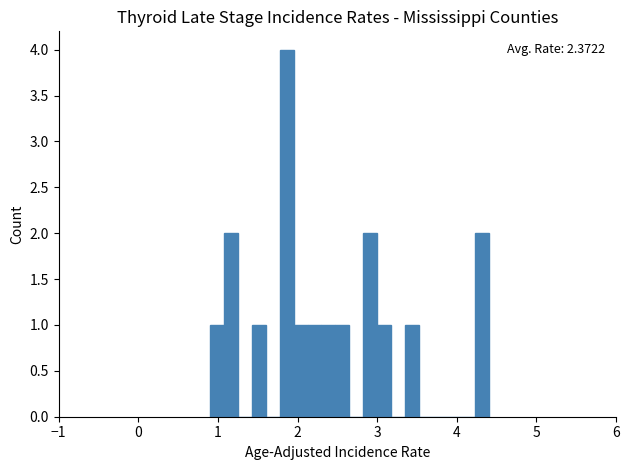

Around what value on the x-axis is the tallest bar? Give the approximate position of its centre, as read against the axis.

1.9